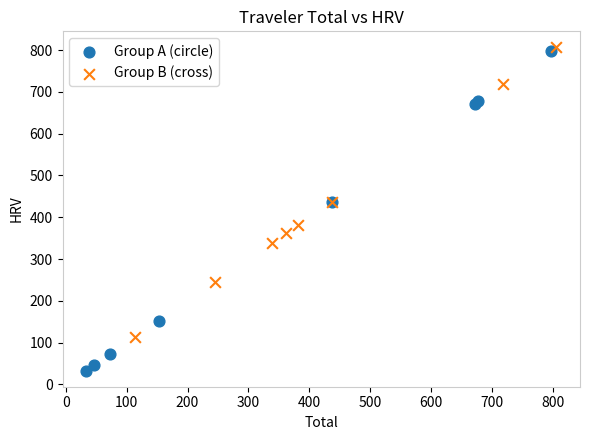

Which series reaches the minimum Y coordinate?

Group A (circle)